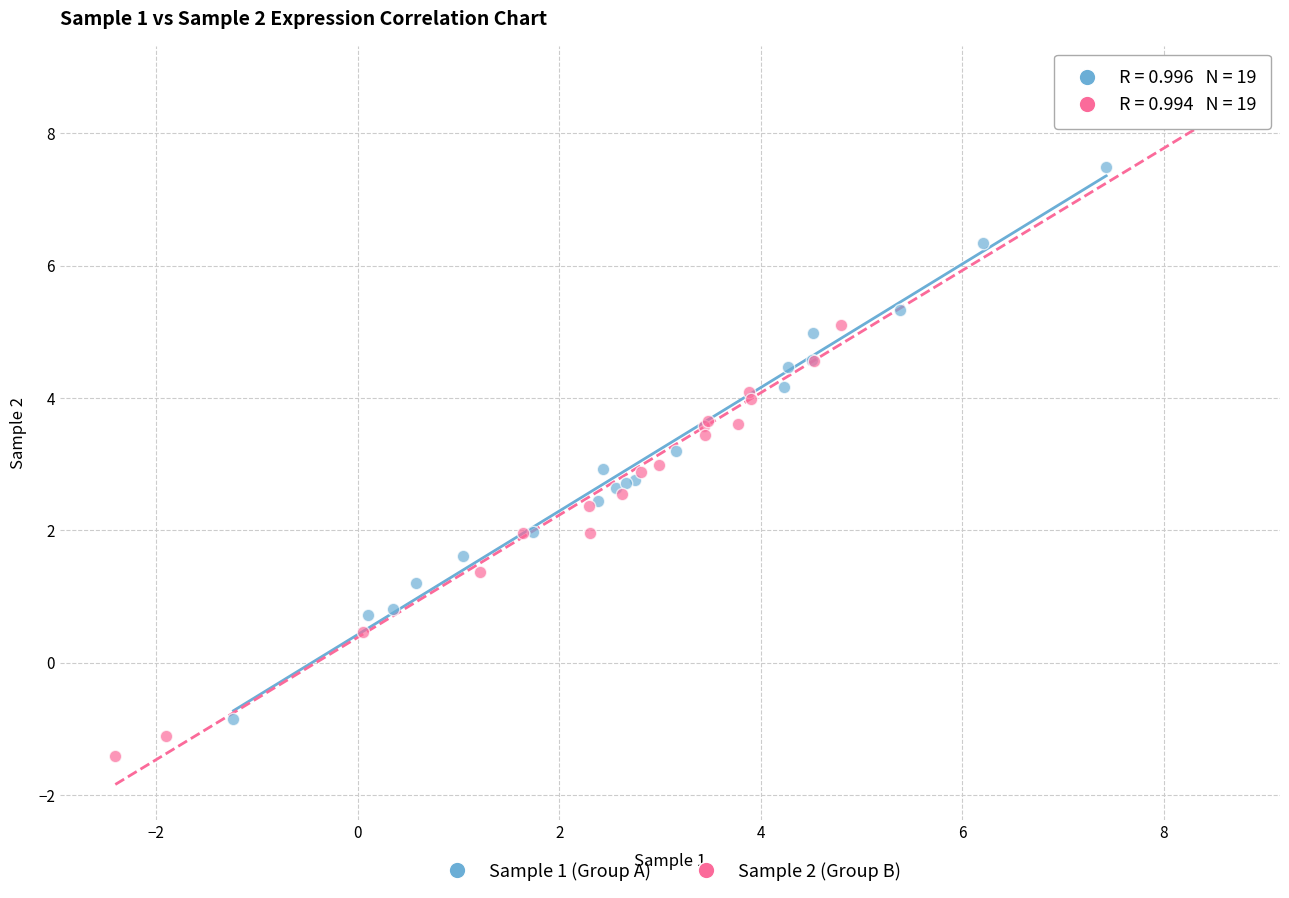

Which series reaches the maximum Y coordinate?

Sample 2 (Group B)